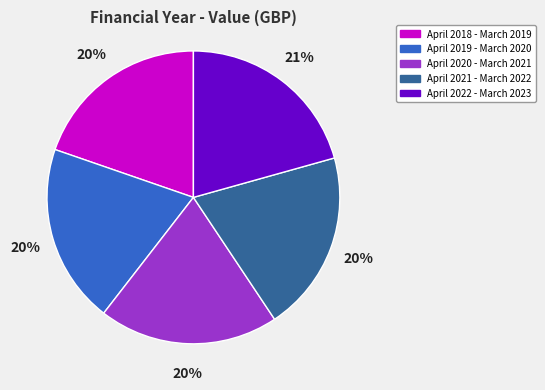

What is the ratio of the value at April 2019 - March 2020 to the value at April 2021 - March 2022?

1.0